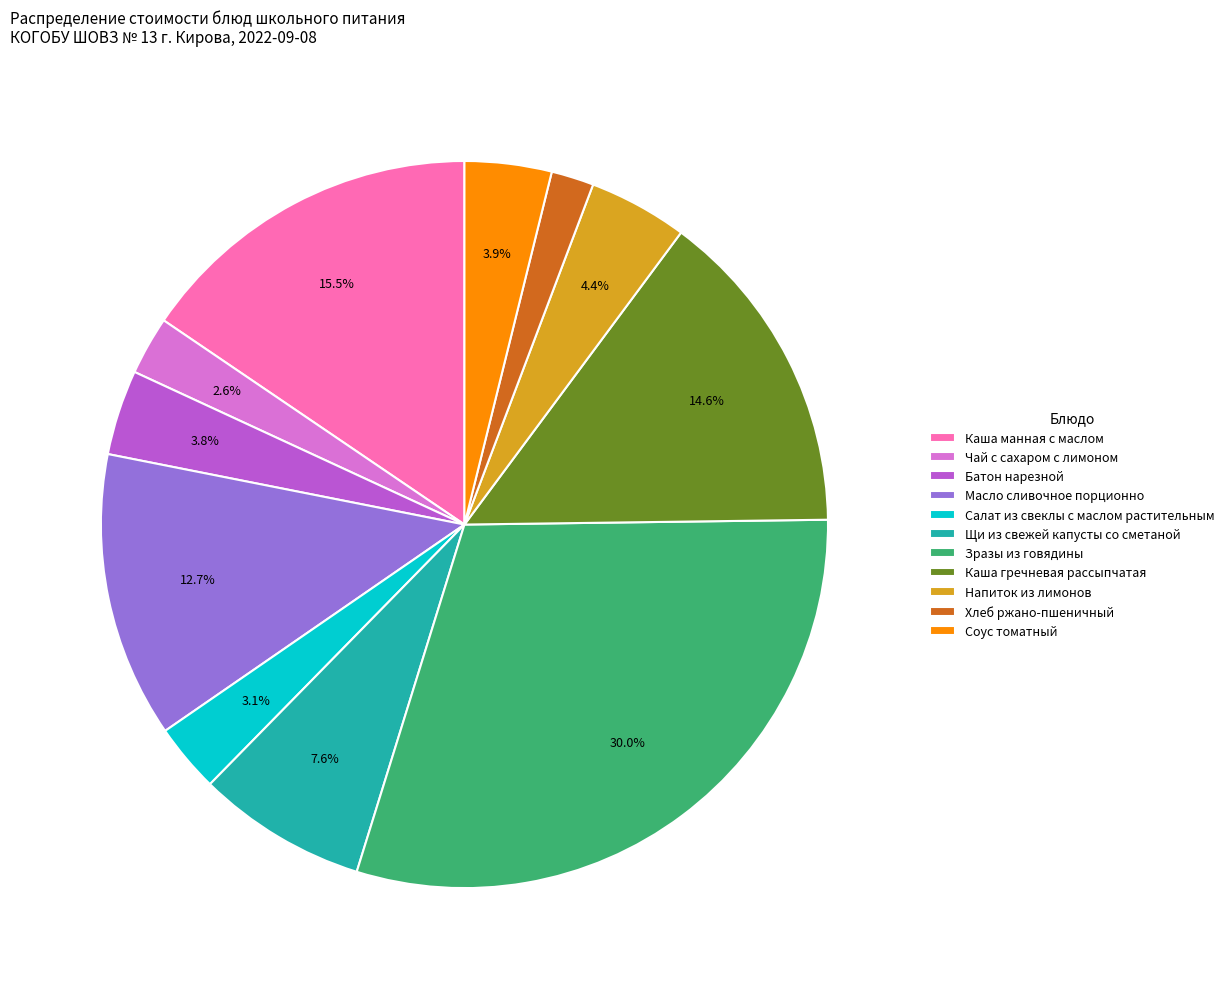

To the nearest percent, what is the difference between the Щи из свежей капусты со сметаной and Зразы из говядины slice percentages?

22%